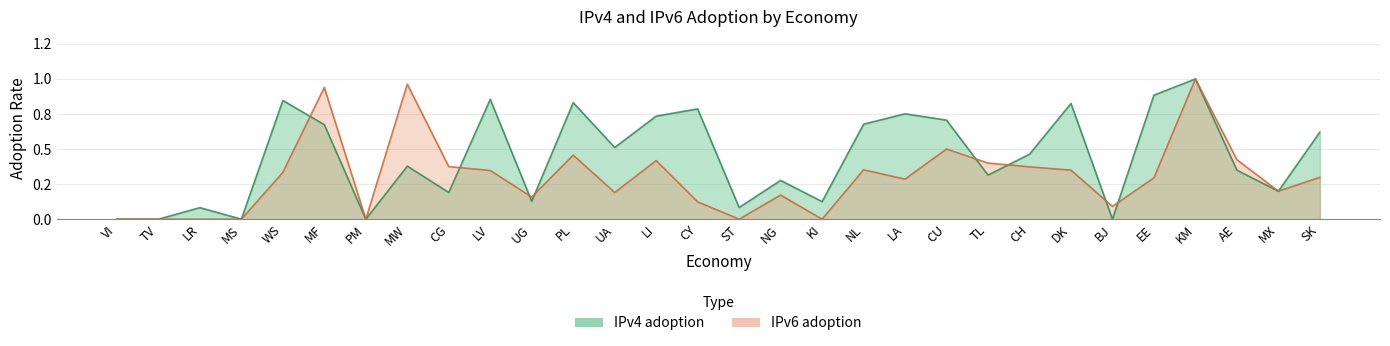

List the series in order of their overall mean, highest first.

IPv4 adoption, IPv6 adoption